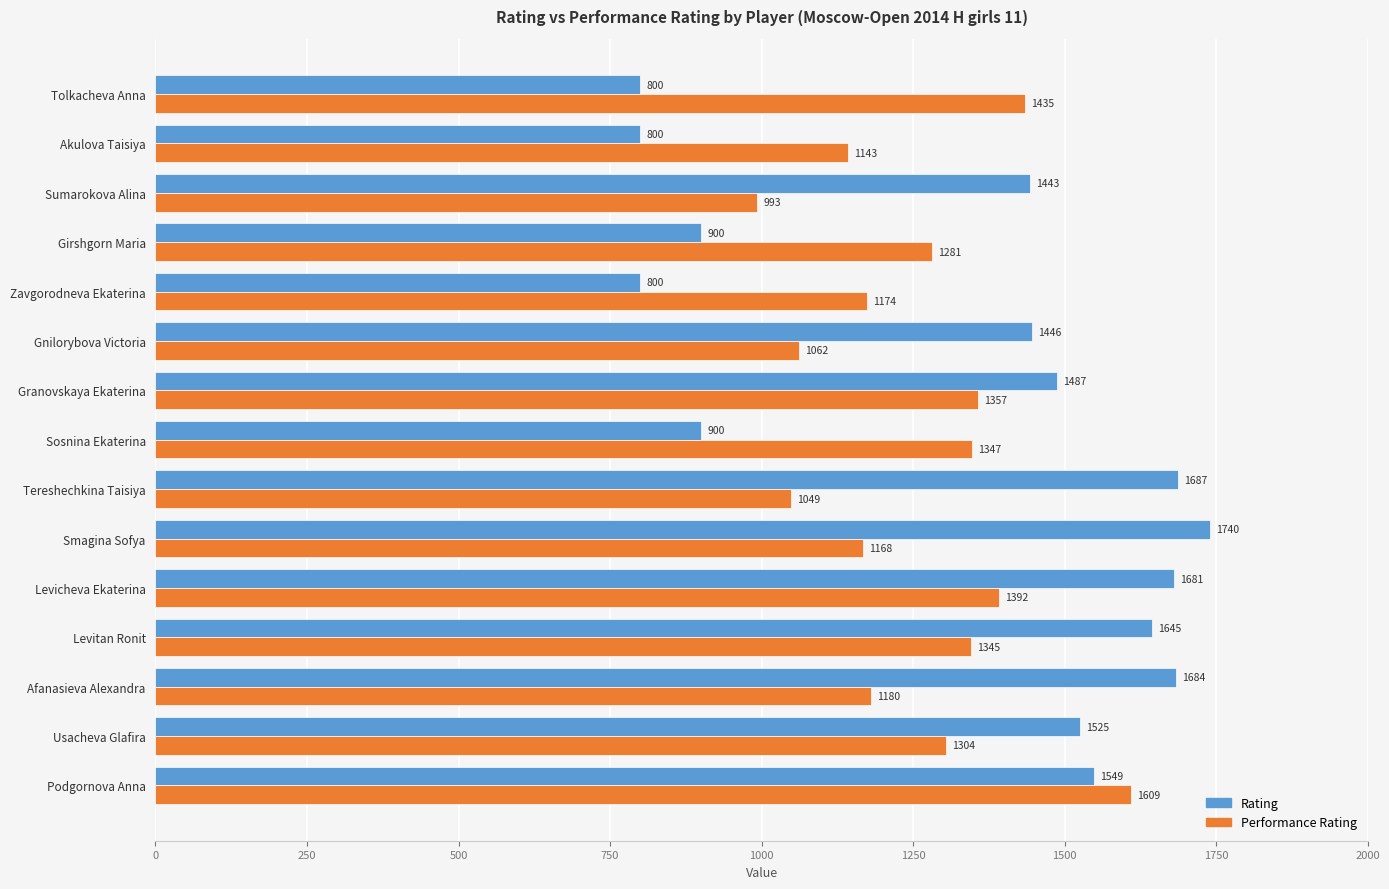

What is the difference between the maximum and minimum values in the Rating series?

940